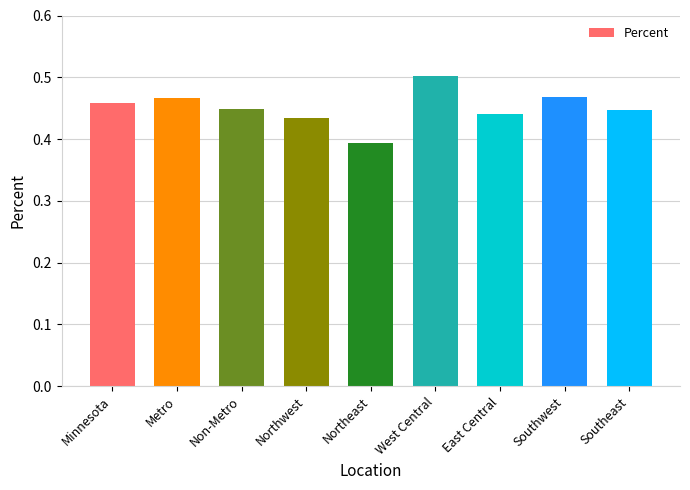

Where is the data nearest to the value 0?

Northeast